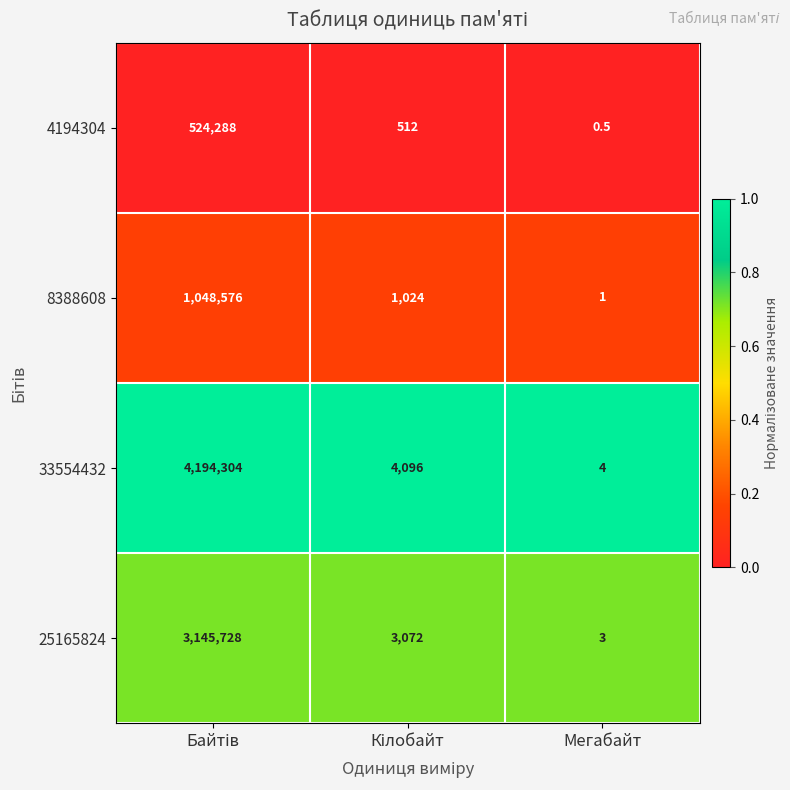

Reading right to left, extract all data points from this chart.

4194304: 0.5	512.0	524288.0
8388608: 1.0	1024.0	1048576.0
33554432: 4.0	4096.0	4194304.0
25165824: 3.0	3072.0	3145728.0